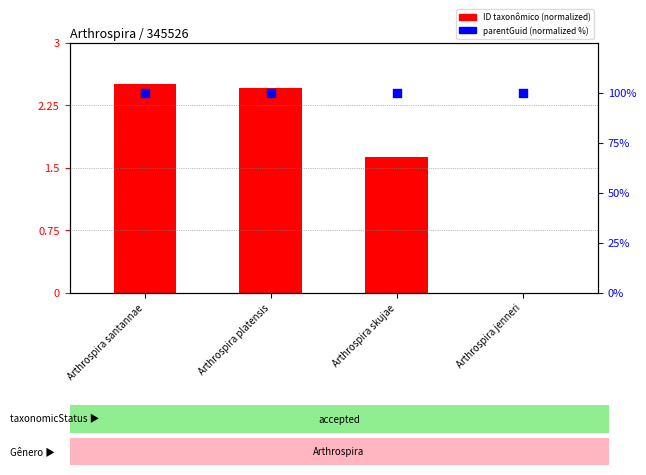

At which category is the sum across all series the highest?

Arthrospira santannae